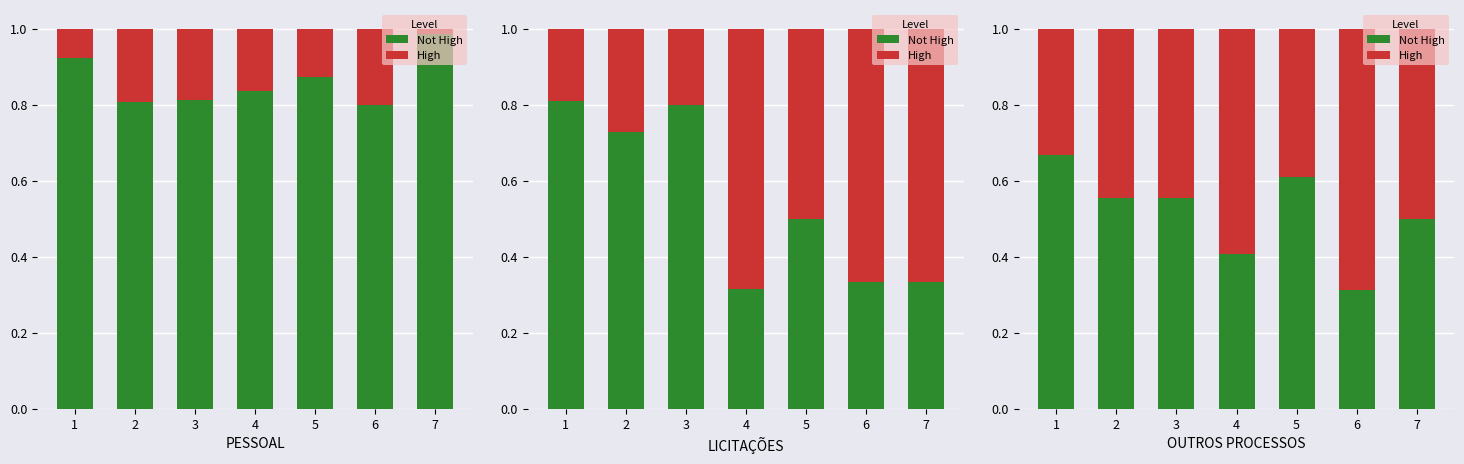

Does the chart contain stacked bars?

No